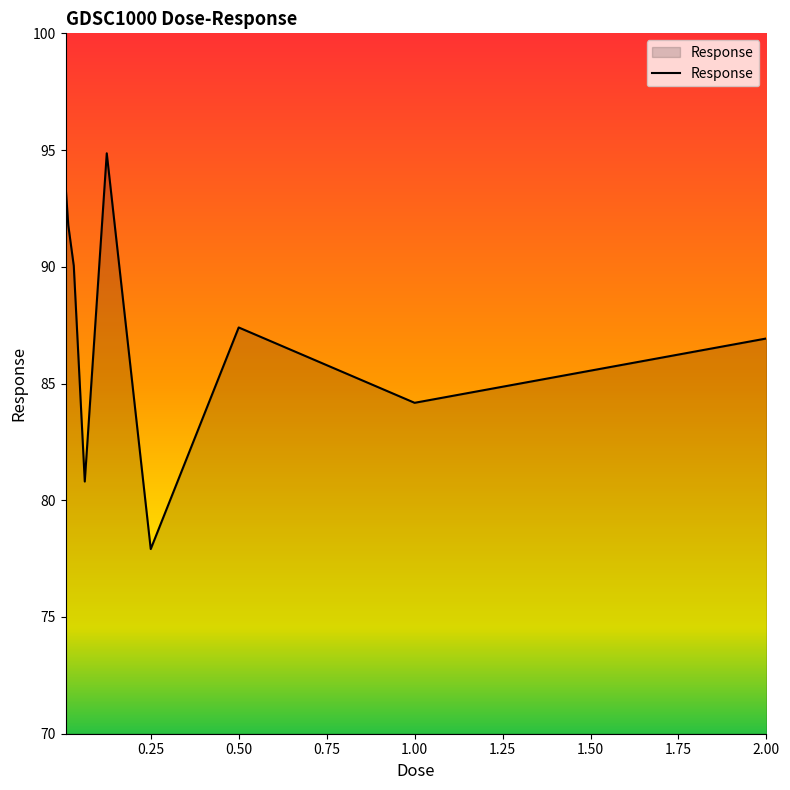

True or false: there are more than 2 points higher than both neighbors.

False